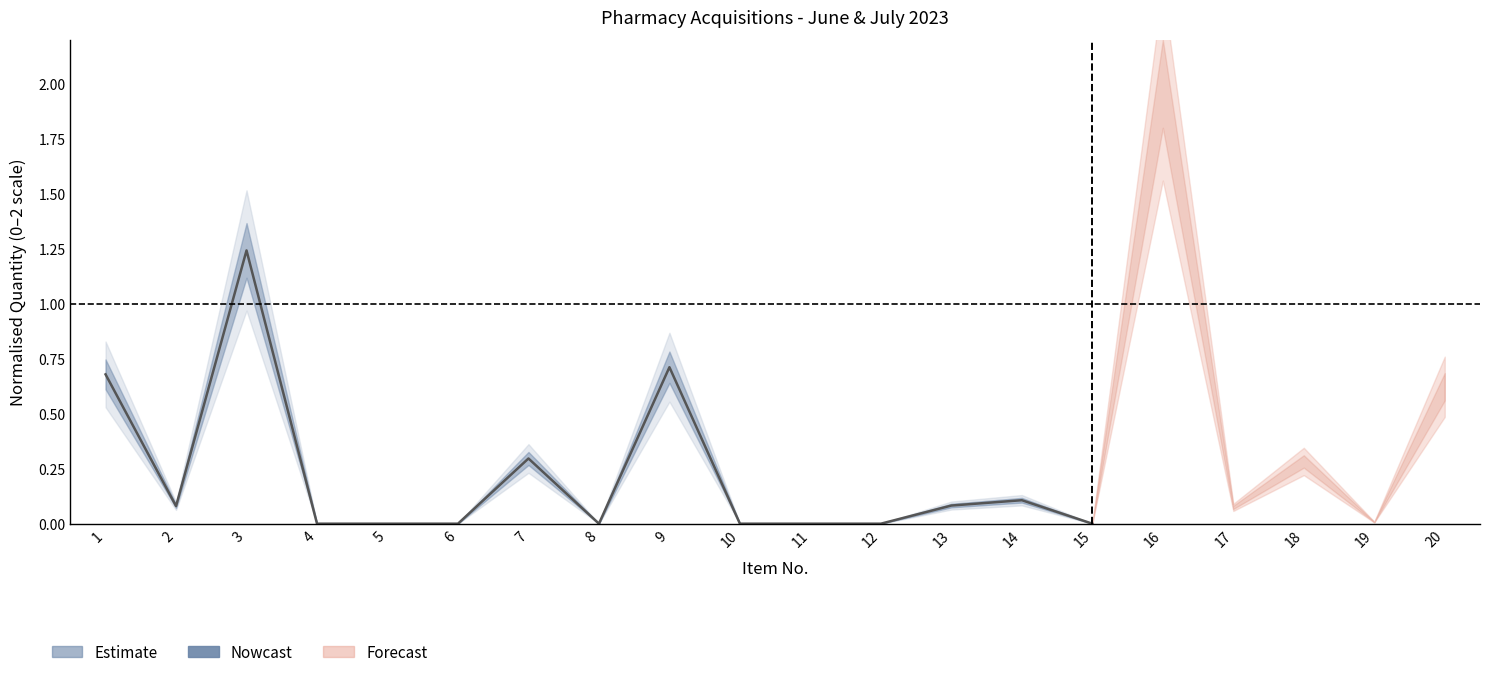

The value at 1 is 0.7. True or false?

True